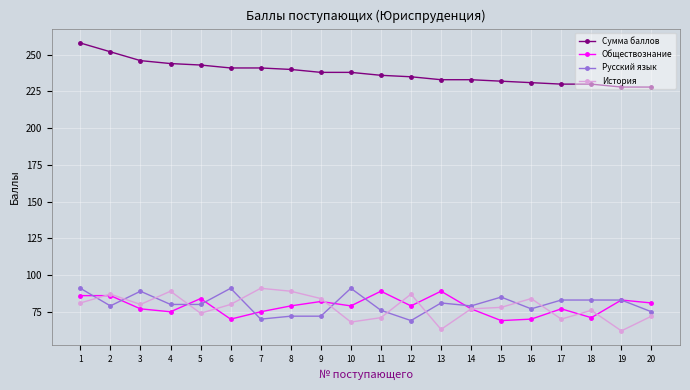

Between which two adjacent categories do Обществознание and Русский язык first intersect?

1 and 2